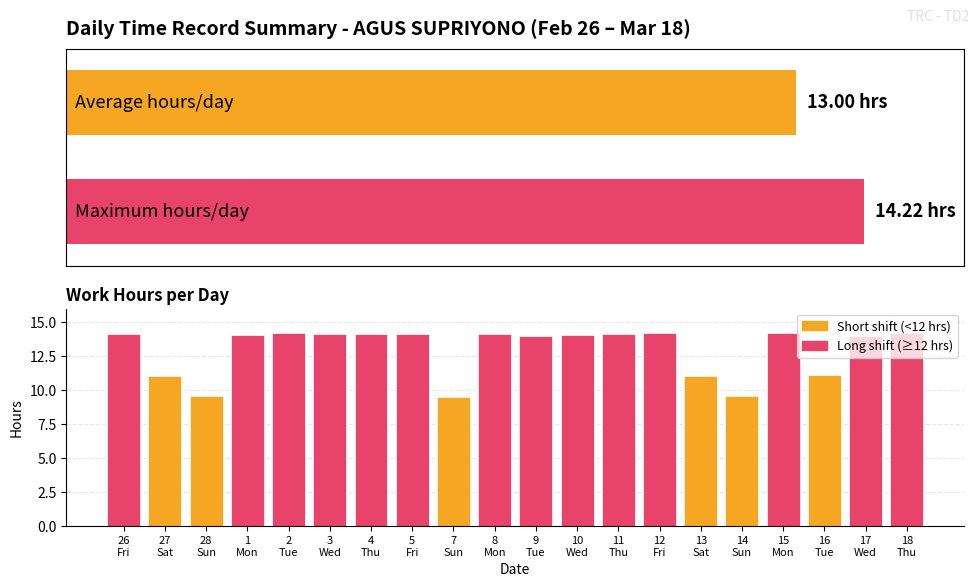

What is the greatest value displayed?

14.2